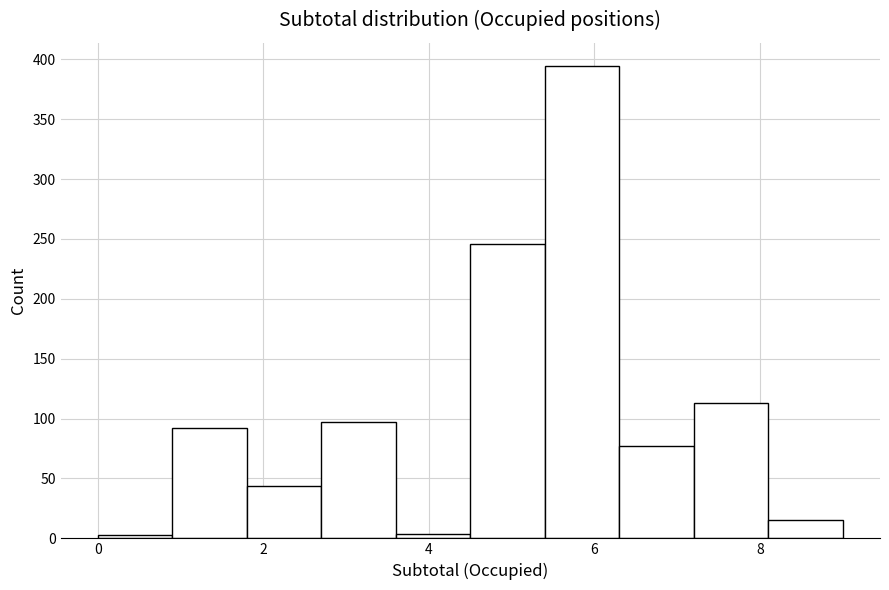

Reading left to right, list every bar in this chart as the range it spans on the x-axis followed by its height. Neither the bar edges nor the heights are printed on the chart, so give them approximately, as read against the axes.

0.0 to 0.9: under 5
0.9 to 1.8: 90
1.8 to 2.7: 45
2.7 to 3.6: 95
3.6 to 4.5: under 5
4.5 to 5.4: 245
5.4 to 6.3: 395
6.3 to 7.2: 75
7.2 to 8.1: 115
8.1 to 9.0: 15